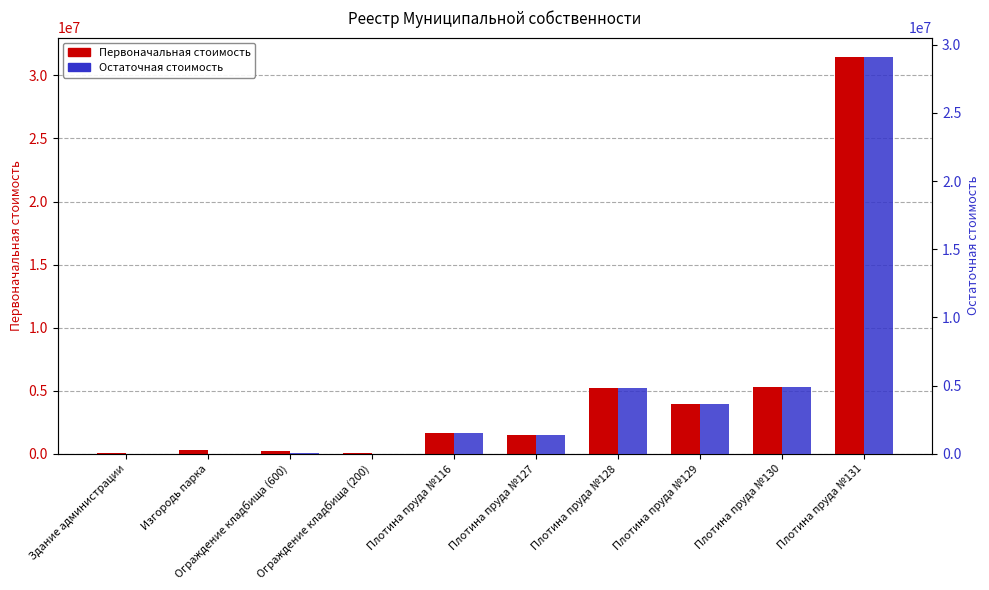

What is the sum of the Первоначальная стоимость values at Плотина пруда №116 and Плотина пруда №128?

6826680.0